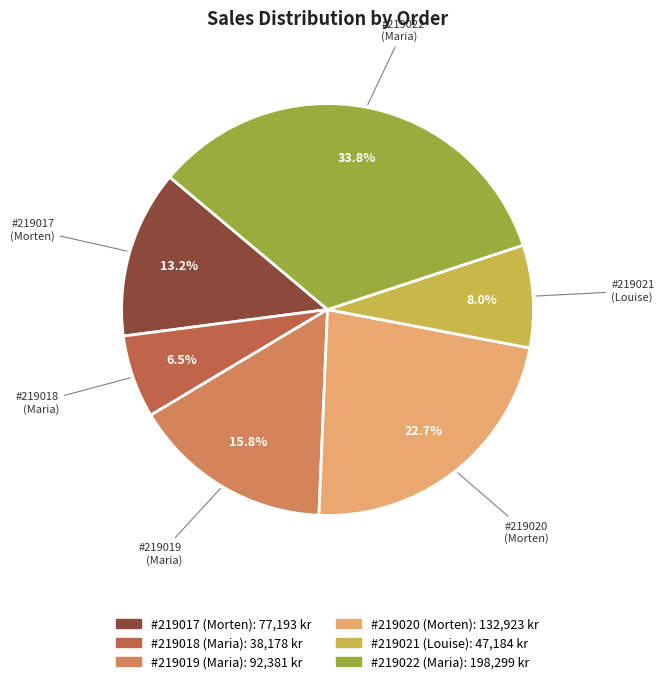

Is there any slice that represents more than half of the pie?

No